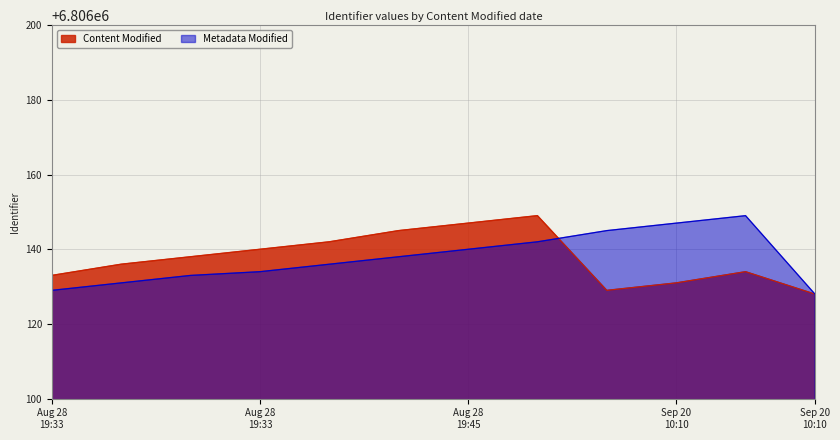

What is the value of the Metadata Modified point at the 10th from the left?

6806147